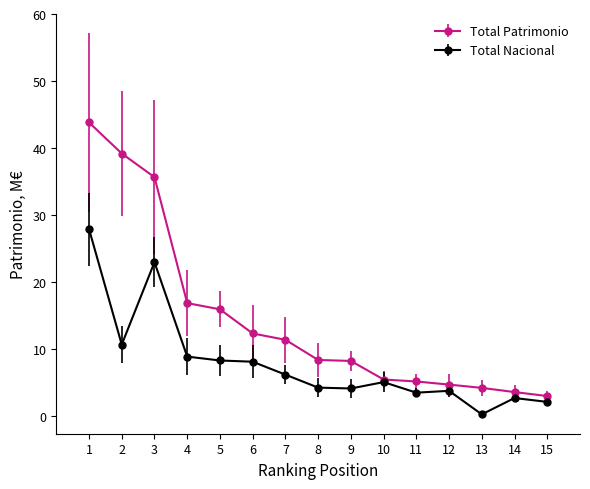

At which label is Total Patrimonio closest to 23?

4